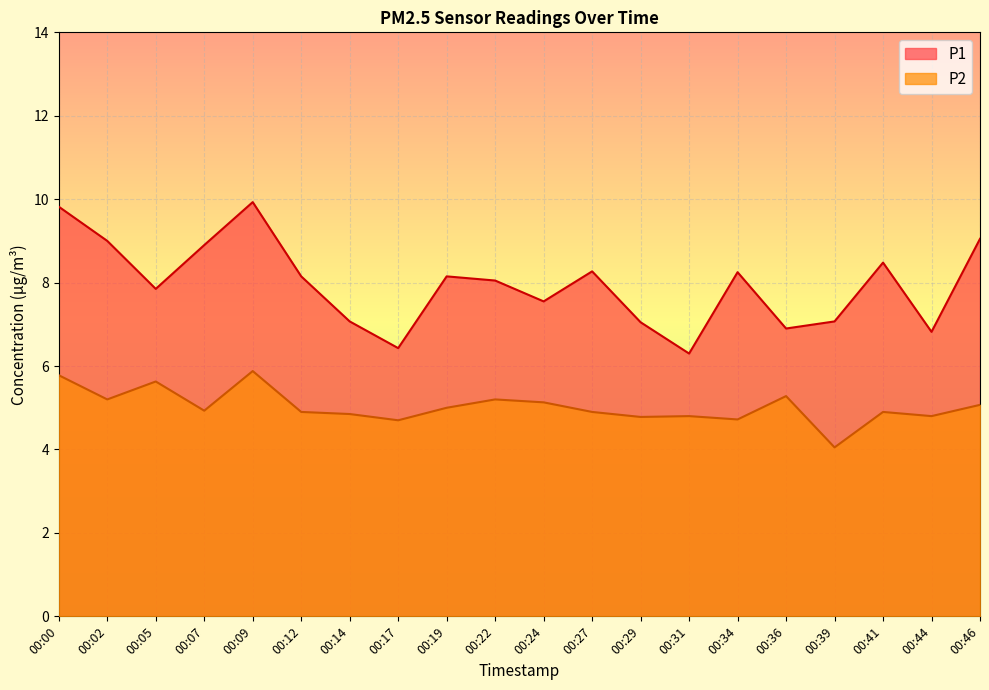

The P1 series shows 2.0 at 00:46. True or false?

False